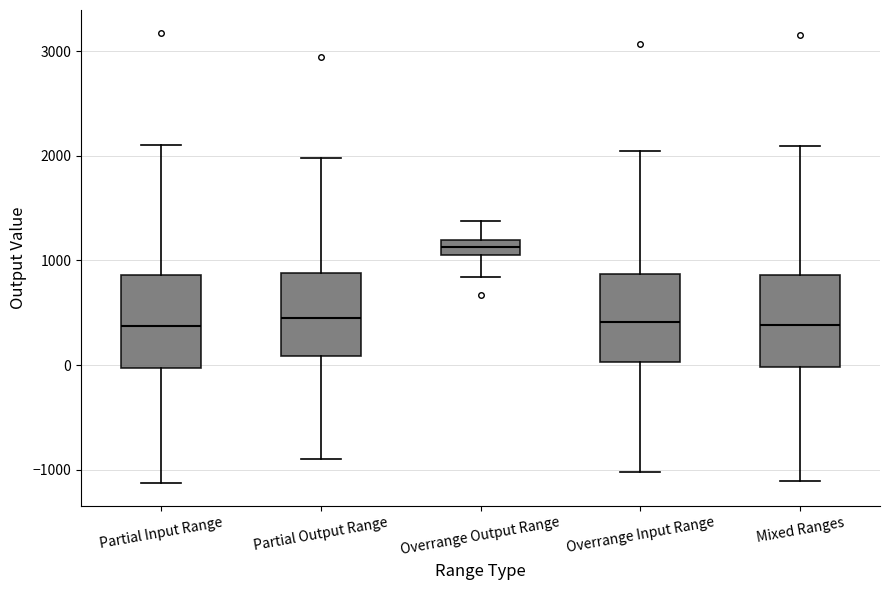

Where does the lower whisker of the box for Overrange Input Range end on the y-axis? The values are not printed on the chart, so give them approximately, as read against the axis.

-1000